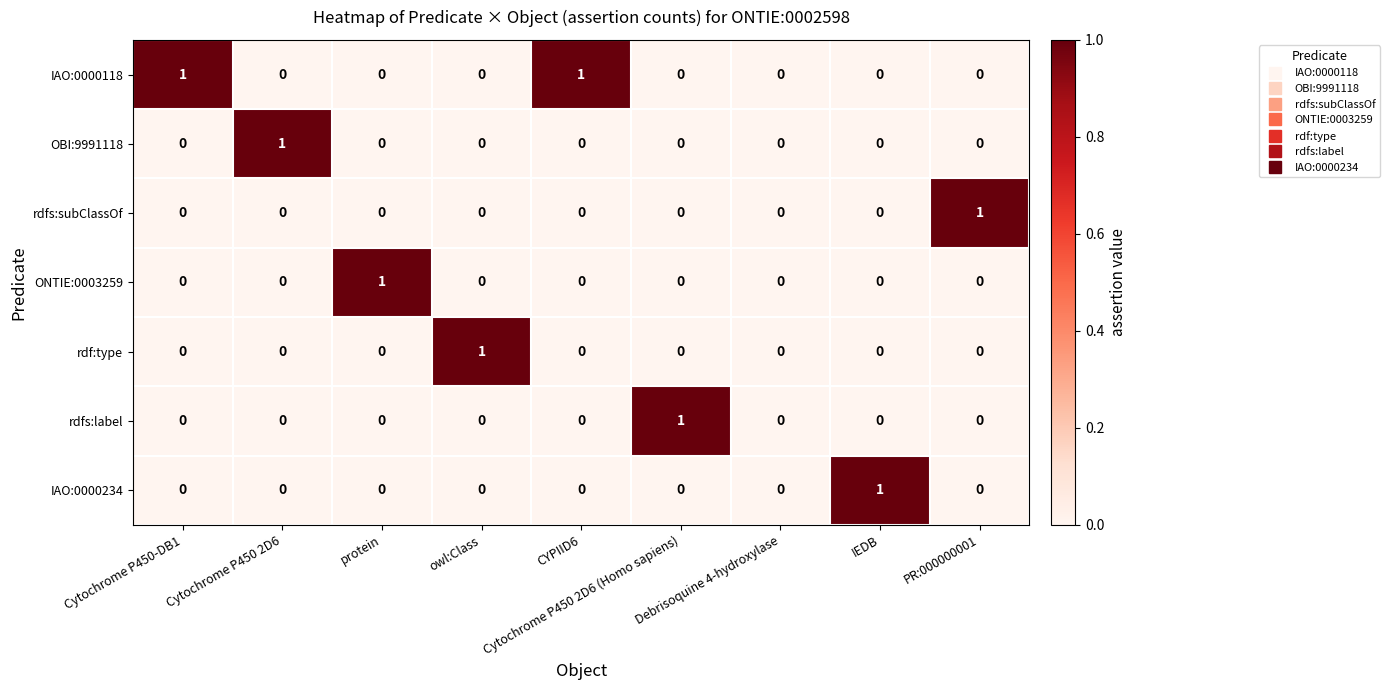

How many rdfs:subClassOf values are between 0 and 1?

9